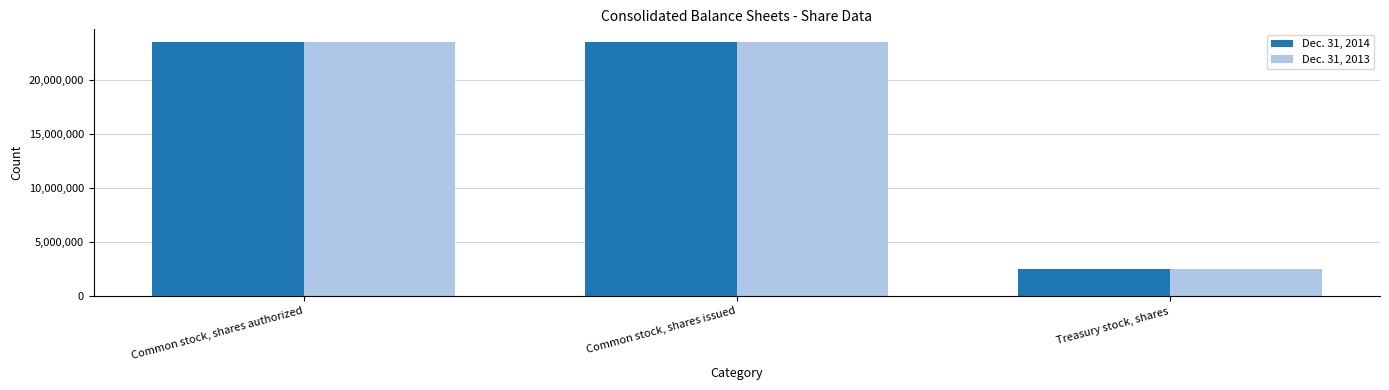

At which category does the chart reach its minimum across all series?

Treasury stock, shares